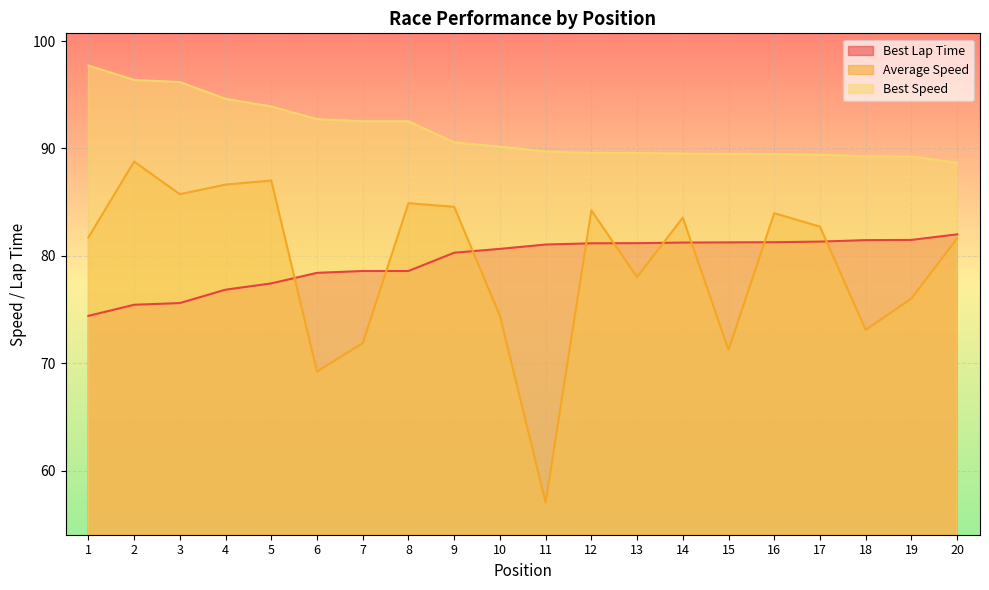

What is the value of the Average Speed point at the 11th from the left?

57.0